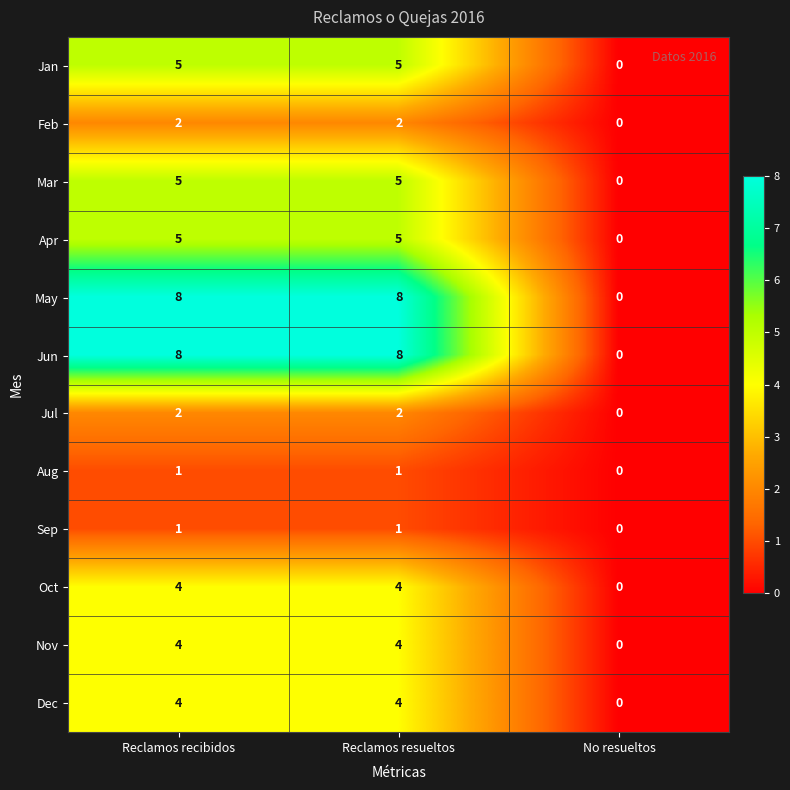

What is the average value of the Jan series?

3